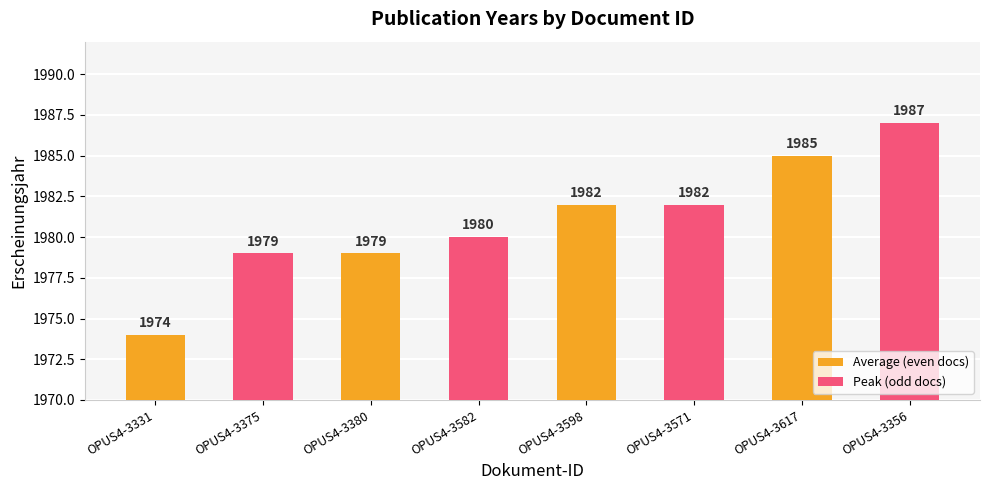

What is the difference between the maximum and minimum values?

13